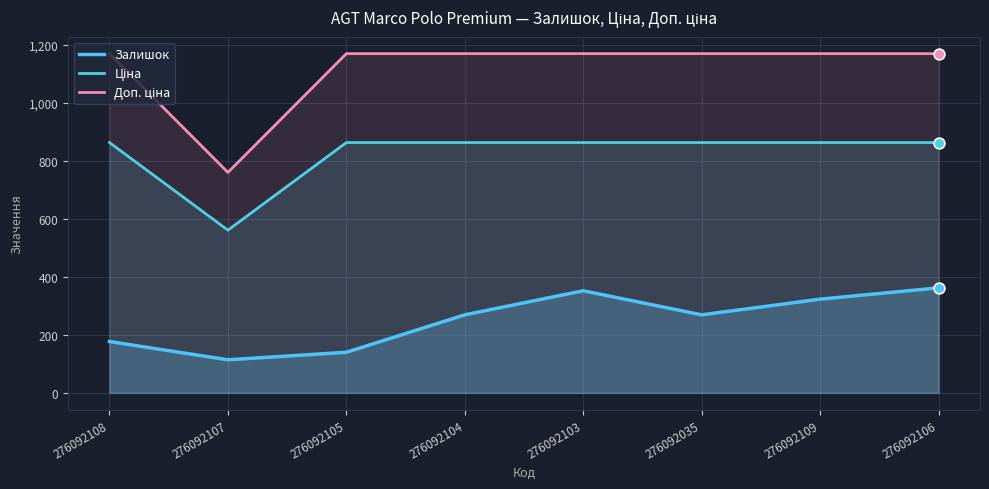

At which category is the sum across all series the highest?

276092106